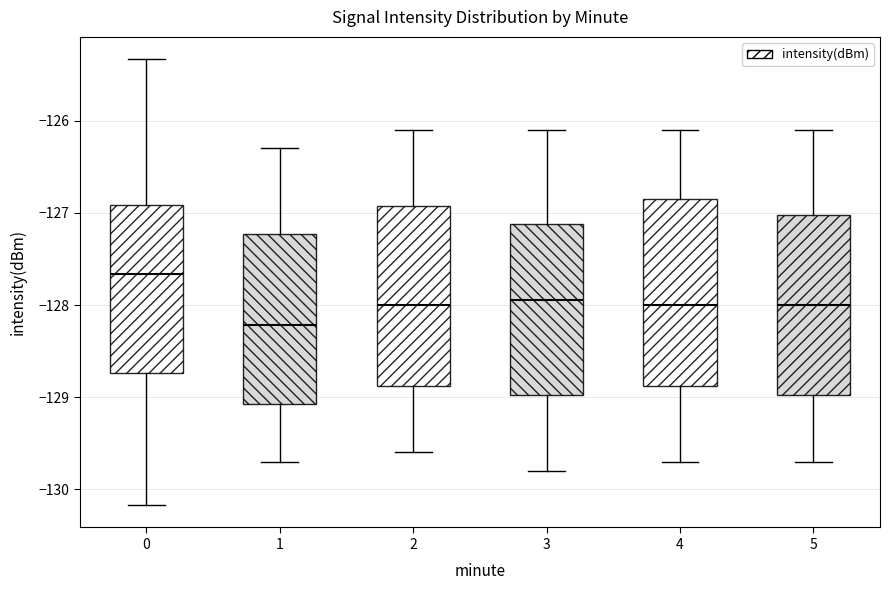

Reading left to right, read every box against the y-axis: the position of its median line, the range the box covers, and the ends of its whiskers. The values are not printed on the chart, so give them approximately, as read against the axis.

0: median -127.7, box -128.7 to -126.9, whiskers -130.2 to -125.3
1: median -128.2, box -129.1 to -127.2, whiskers -129.7 to -126.3
2: median -128.0, box -128.9 to -126.9, whiskers -129.6 to -126.1
3: median -127.9, box -129.0 to -127.1, whiskers -129.8 to -126.1
4: median -128.0, box -128.9 to -126.8, whiskers -129.7 to -126.1
5: median -128.0, box -129.0 to -127.0, whiskers -129.7 to -126.1